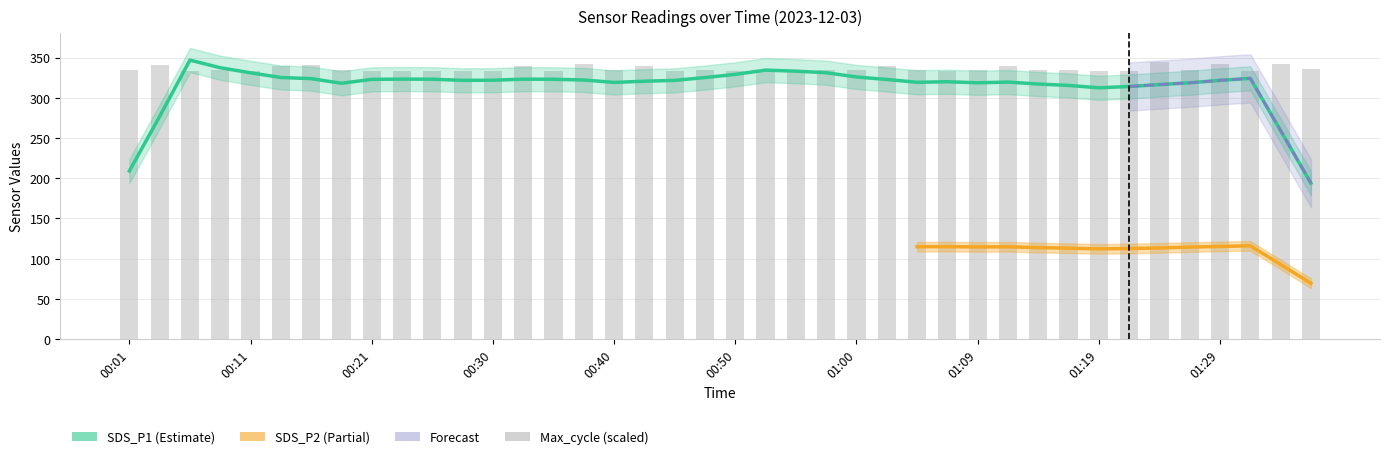

What is the sum of the values at 18 and 10?

667.5